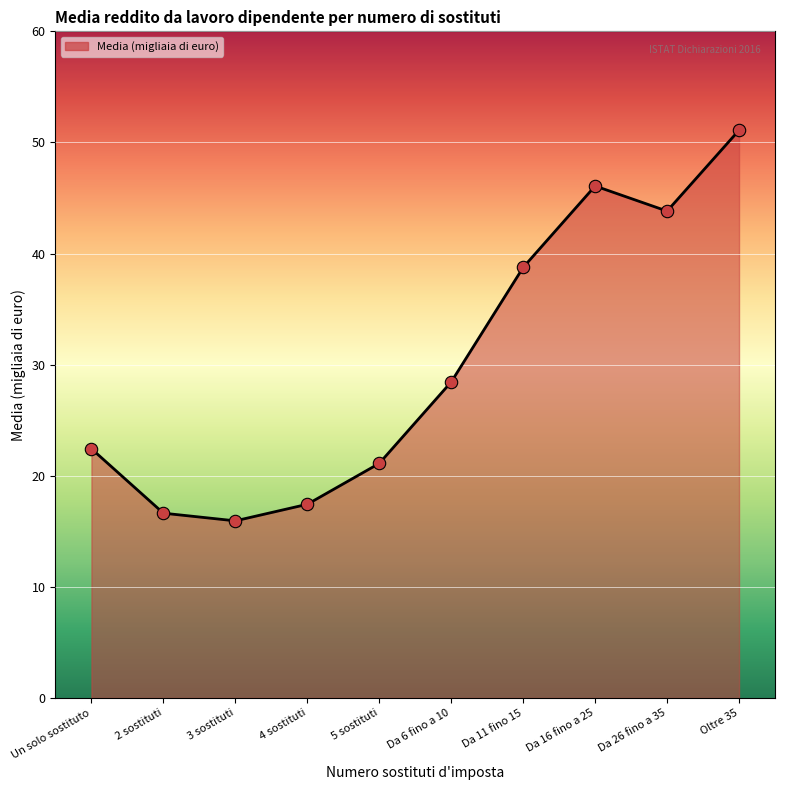

What is the change in value from 3 sostituti to 4 sostituti?

+1.5